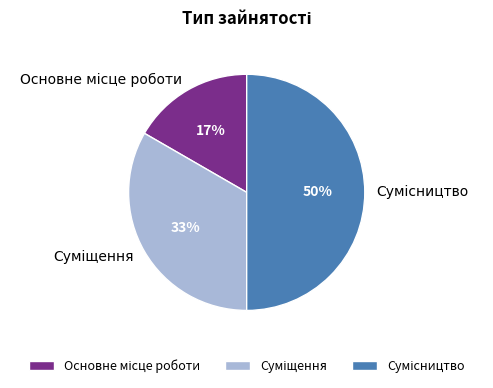

To the nearest percent, what is the average slice percentage?

33%